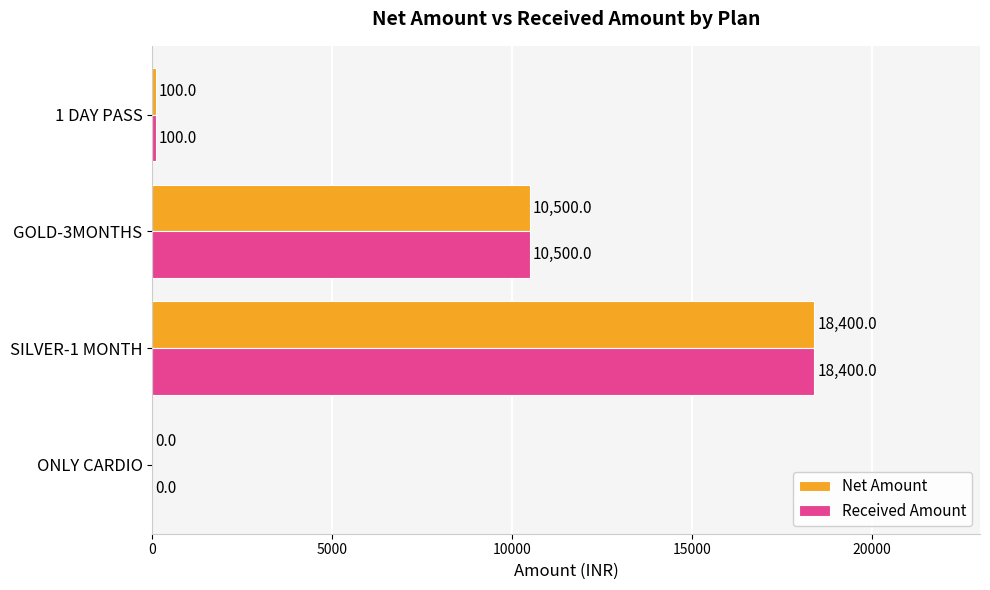

Is it true that Received Amount equals 10500 at GOLD-3MONTHS?

True